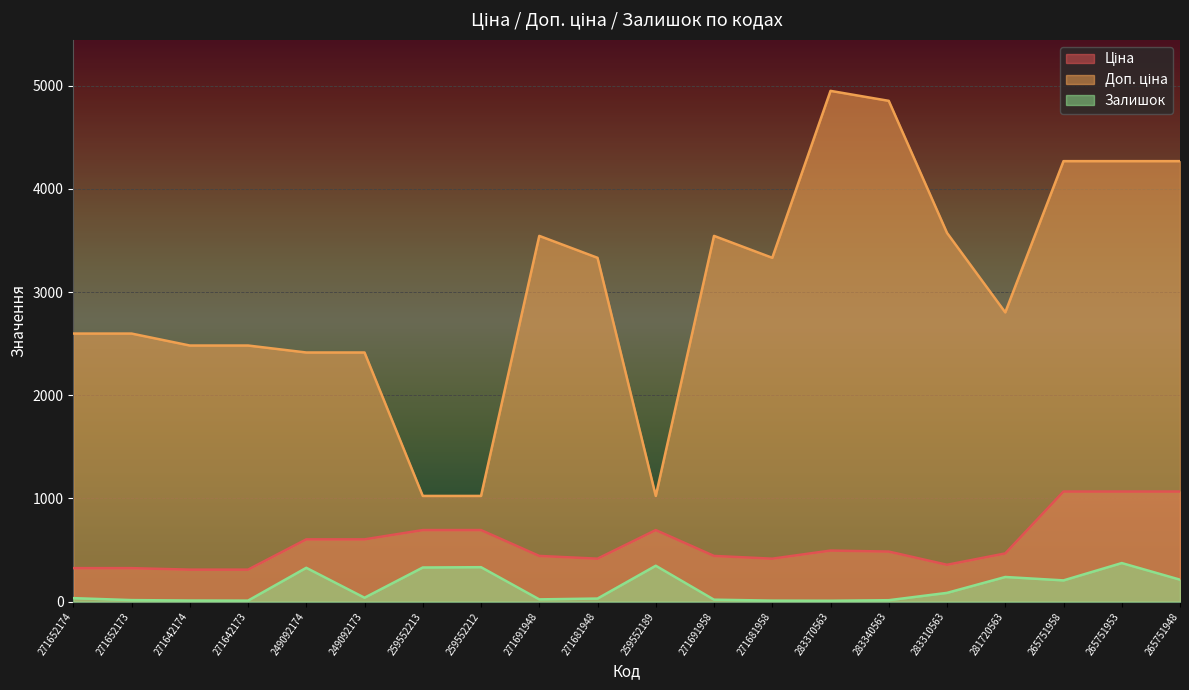

Reading left to right, extract all data points from this chart.

Ціна: 271652174=324.8	271652173=324.8	271642174=310.3	271642173=310.3	249092174=603.7	249092173=603.7	259552213=693.7	259552212=693.7	271691948=443.1	271681948=416.6	259552189=693.7	271691958=443.1	271681958=416.6	283370563=495.0	283340563=485.4	283310563=357.4	281720563=467.3	265751958=1067.3	265751953=1067.3	265751948=1067.3
Доп. ціна: 271652174=2598.3	271652173=2598.3	271642174=2482.4	271642173=2482.4	249092174=2414.8	249092173=2414.8	259552213=1024.6	259552212=1024.6	271691948=3545.0	271681948=3332.5	259552189=1024.6	271691958=3545.0	271681958=3332.5	283370563=4950.4	283340563=4853.8	283310563=3573.9	281720563=2803.6	265751958=4269.4	265751953=4269.4	265751948=4269.4
Залишок: 271652174=34.0	271652173=15.0	271642174=11.0	271642173=10.0	249092174=328.0	249092173=38.0	259552213=331.0	259552212=334.0	271691948=22.0	271681948=30.0	259552189=348.0	271691958=19.0	271681958=10.0	283370563=9.0	283340563=14.0	283310563=85.0	281720563=239.0	265751958=206.0	265751953=374.0	265751948=213.0